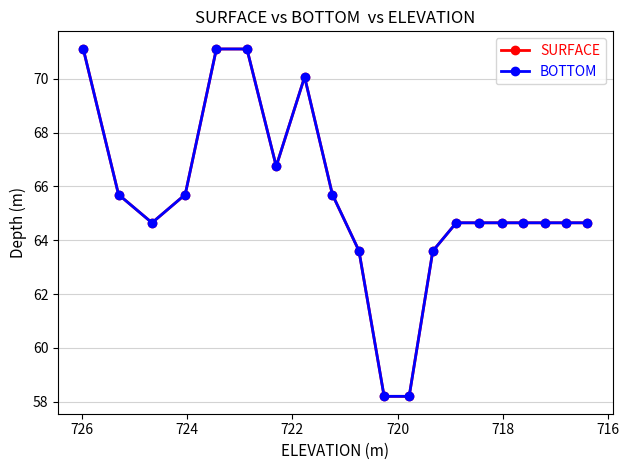

What is the lowest value of the SURFACE series?

58.2